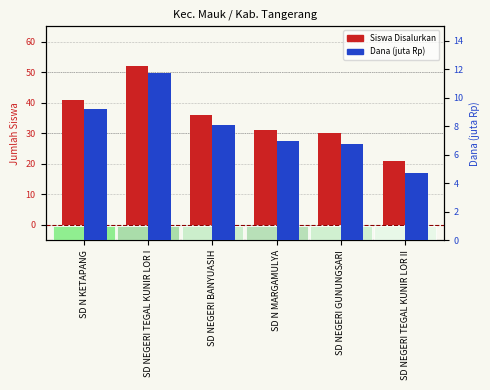

Between SD NEGERI BANYUASIH and SD NEGERI TEGAL KUNIR LOR II, which series saw the biggest shift?

Siswa Disalurkan